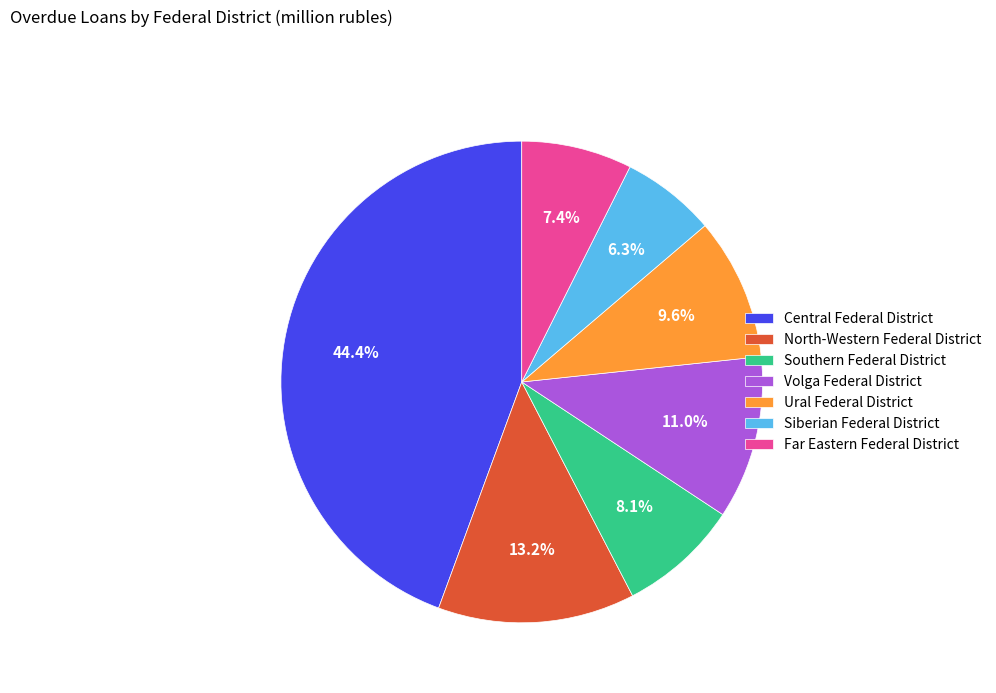

What is the largest slice in the pie chart?

Central Federal District